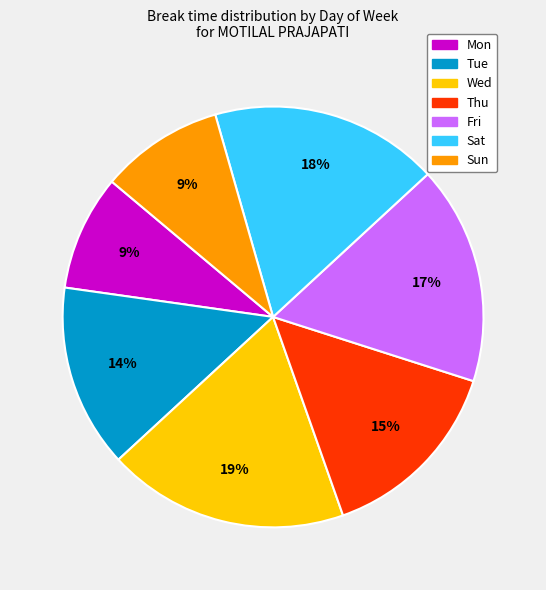

Combined, do Sat and Mon account for over 50%?

No